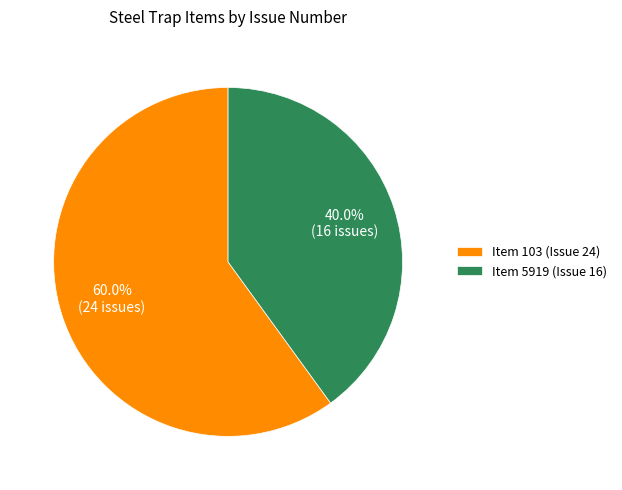

Is there any slice that represents more than half of the pie?

Yes